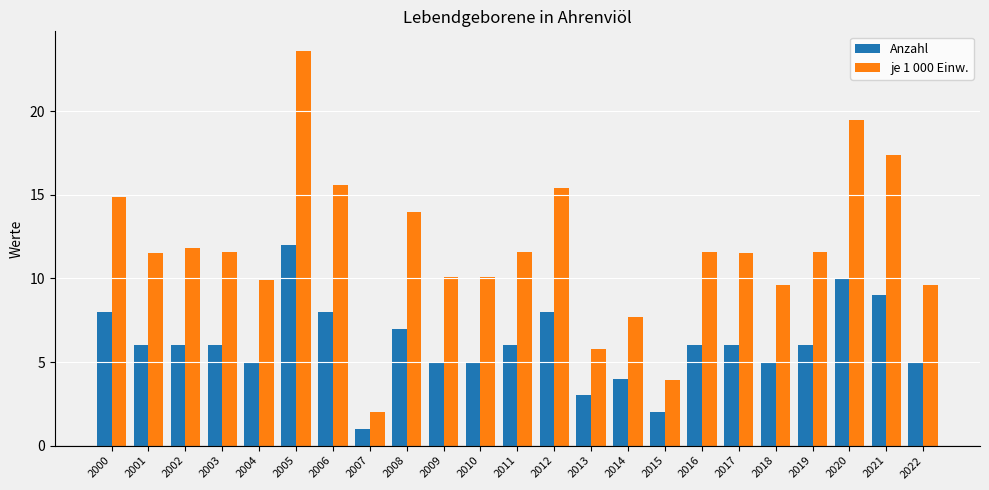

What is the average value of the Anzahl series?

6.0